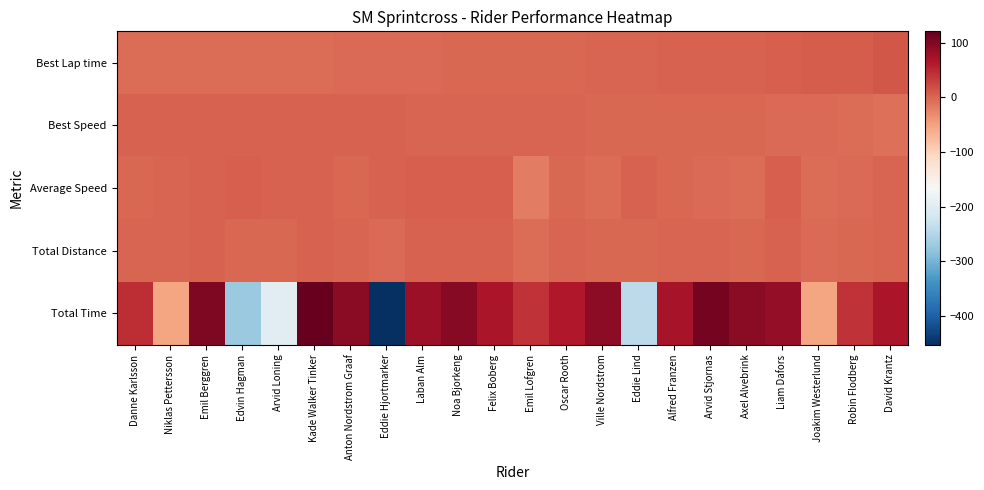

Reading left to right, transcribe all the data shown in this chart.

Best Lap time: Danne Karlsson=-5.5	Niklas Pettersson=-5.0	Emil Berggren=-5.0	Edvin Hagman=-5.0	Arvid Loning=-4.5	Kade Walker Tinker=-4.5	Anton Nordstrom Graaf=-4.4	Eddie Hjortmarker=-4.4	Laban Alm=-3.5	Noa Bjorkeng=-1.8	Felix Boberg=-0.8	Emil Lofgren=-0.4	Oscar Rooth=-0.3	Ville Nordstrom=1.2	Eddie Lind=1.3	Alfred Franzen=2.4	Arvid Stjornas=2.8	Axel Alvebrink=3.0	Liam Dafors=4.9	Joakim Westerlund=7.8	Robin Flodberg=8.4	David Krantz=13.3
Best Speed: Danne Karlsson=3.3	Niklas Pettersson=3.0	Emil Berggren=2.9	Edvin Hagman=2.9	Arvid Loning=2.6	Kade Walker Tinker=2.6	Anton Nordstrom Graaf=2.6	Eddie Hjortmarker=2.6	Laban Alm=2.0	Noa Bjorkeng=0.9	Felix Boberg=0.3	Emil Lofgren=0.1	Oscar Rooth=0.0	Ville Nordstrom=-0.8	Eddie Lind=-0.9	Alfred Franzen=-1.5	Arvid Stjornas=-1.7	Axel Alvebrink=-1.9	Liam Dafors=-2.9	Joakim Westerlund=-4.4	Robin Flodberg=-4.7	David Krantz=-7.0
Average Speed: Danne Karlsson=-1.0	Niklas Pettersson=1.9	Emil Berggren=4.4	Edvin Hagman=5.7	Arvid Loning=2.7	Kade Walker Tinker=3.9	Anton Nordstrom Graaf=-2.2	Eddie Hjortmarker=3.6	Laban Alm=5.1	Noa Bjorkeng=4.6	Felix Boberg=5.5	Emil Lofgren=-18.7	Oscar Rooth=-1.4	Ville Nordstrom=-5.6	Eddie Lind=4.5	Alfred Franzen=-1.6	Arvid Stjornas=-2.6	Axel Alvebrink=-5.6	Liam Dafors=4.9	Joakim Westerlund=-5.8	Robin Flodberg=-4.4	David Krantz=1.9
Total Distance: Danne Karlsson=0.2	Niklas Pettersson=0.2	Emil Berggren=2.8	Edvin Hagman=-1.1	Arvid Loning=-1.1	Kade Walker Tinker=2.8	Anton Nordstrom Graaf=0.2	Eddie Hjortmarker=-3.7	Laban Alm=2.8	Noa Bjorkeng=2.8	Felix Boberg=2.8	Emil Lofgren=-6.3	Oscar Rooth=0.2	Ville Nordstrom=-1.1	Eddie Lind=-1.1	Alfred Franzen=0.2	Arvid Stjornas=0.2	Axel Alvebrink=-1.1	Liam Dafors=2.8	Joakim Westerlund=-2.4	Robin Flodberg=-1.1	David Krantz=1.5
Total Time: Danne Karlsson=45.8	Niklas Pettersson=-53.2	Emil Berggren=101.1	Edvin Hagman=-272.7	Arvid Loning=-196.2	Kade Walker Tinker=121.3	Anton Nordstrom Graaf=92.4	Eddie Hjortmarker=-453.7	Laban Alm=78.8	Noa Bjorkeng=95.5	Felix Boberg=67.6	Emil Lofgren=42.5	Oscar Rooth=64.3	Ville Nordstrom=91.7	Eddie Lind=-241.7	Alfred Franzen=70.1	Arvid Stjornas=109.1	Axel Alvebrink=92.2	Liam Dafors=86.3	Joakim Westerlund=-52.4	Robin Flodberg=42.0	David Krantz=69.3